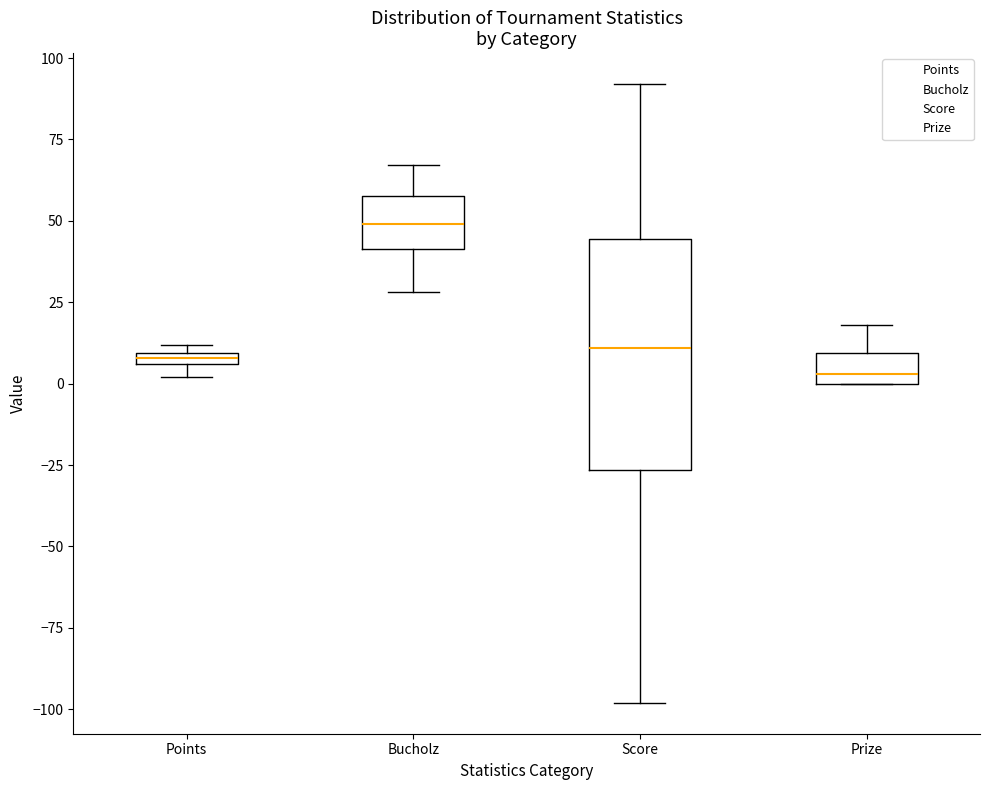

Which box has the highest median line?

Bucholz